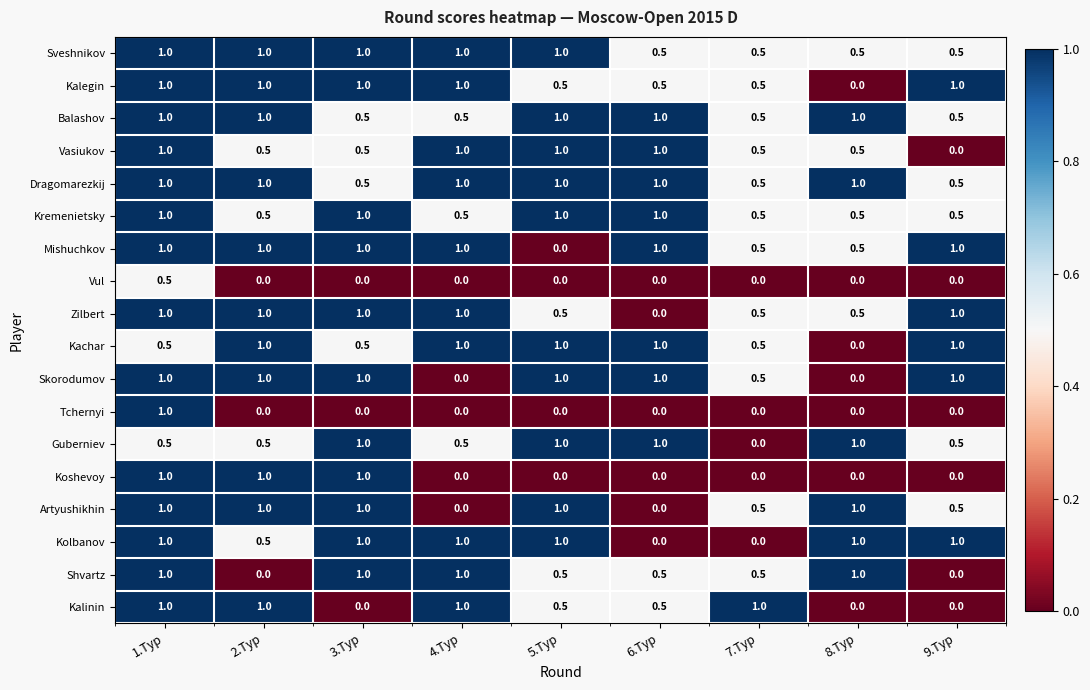

How many values in Kachar are above zero?

8